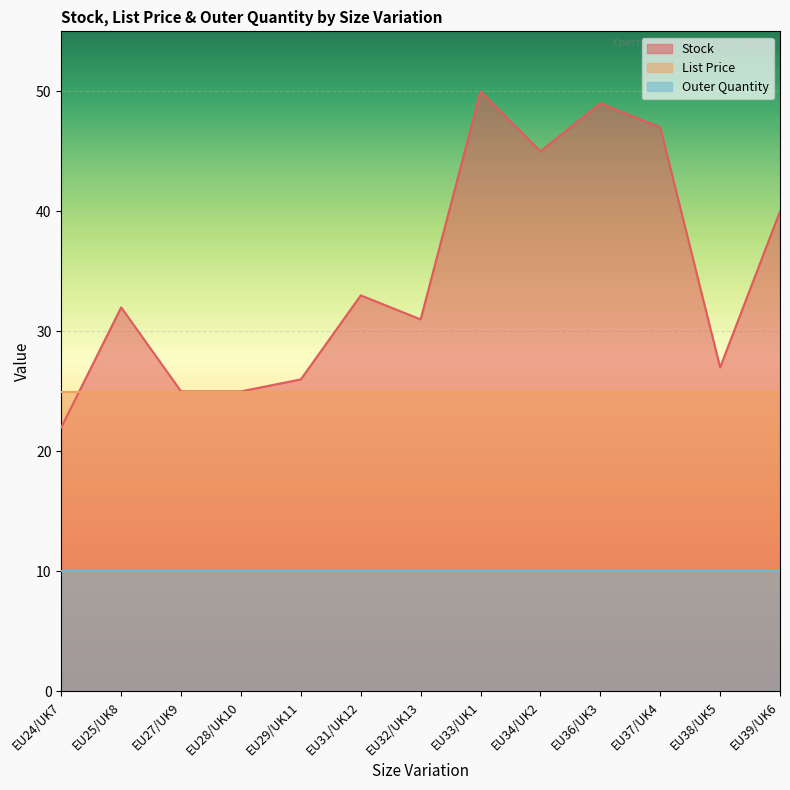

List the labels in order of Stock value, largest first.

EU33/UK1, EU36/UK3, EU37/UK4, EU34/UK2, EU39/UK6, EU31/UK12, EU25/UK8, EU32/UK13, EU38/UK5, EU29/UK11, EU27/UK9, EU28/UK10, EU24/UK7